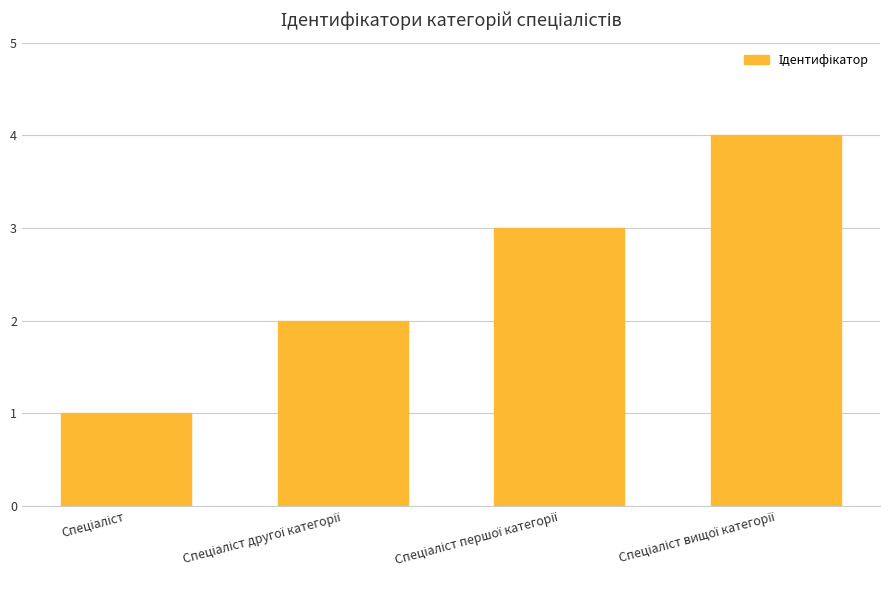

What is the difference between the maximum and minimum values?

3